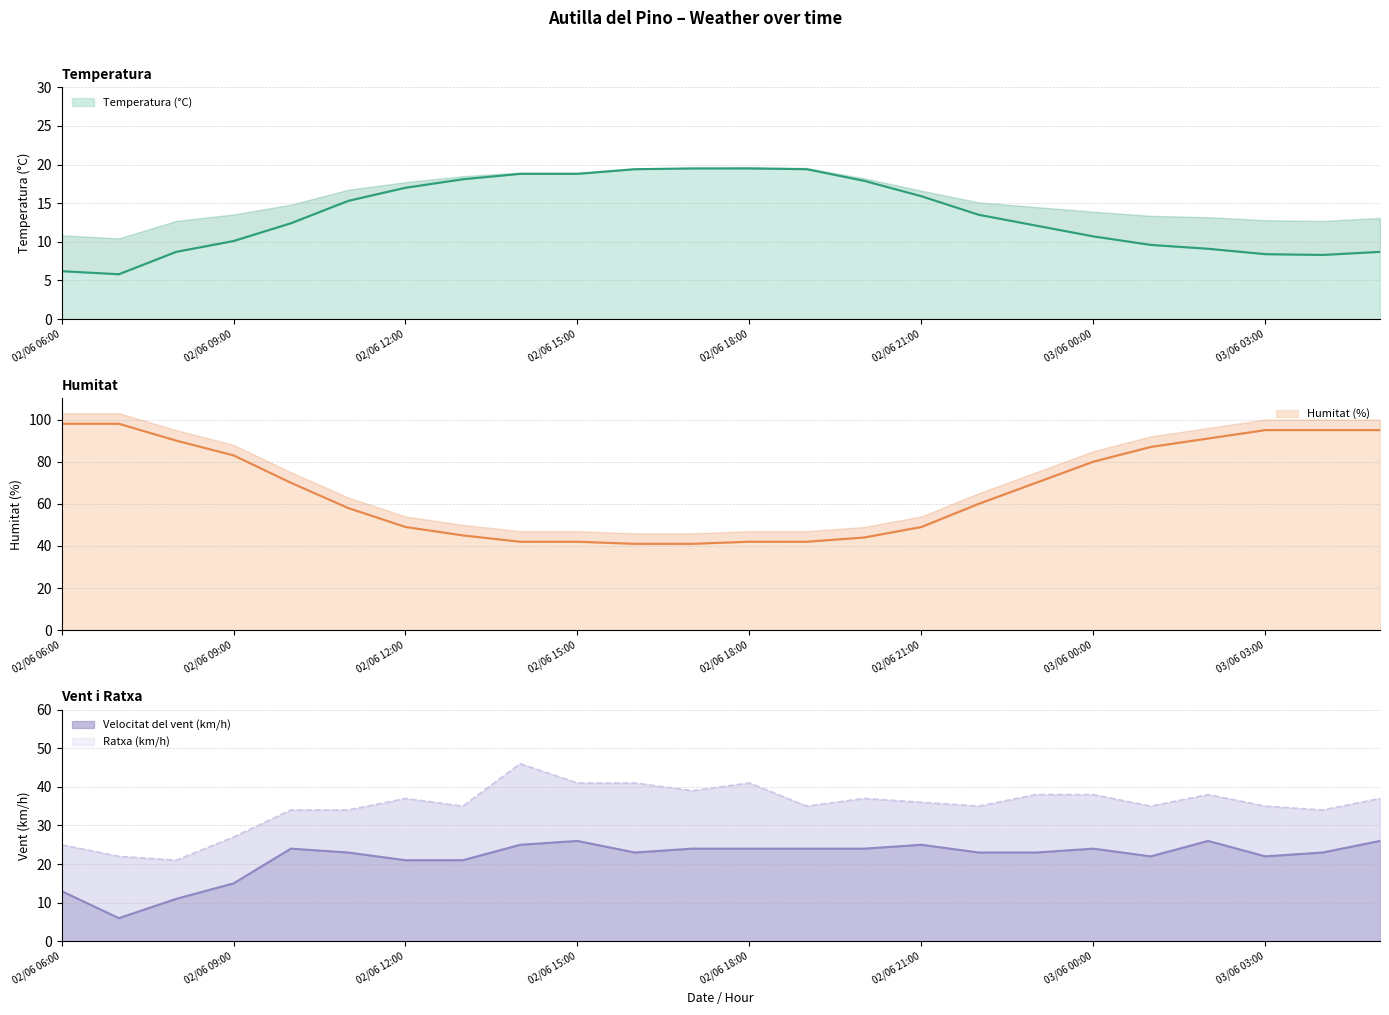

What is the difference between the second highest and second lowest values in the Velocitat del vent (km/h) series?

15.0